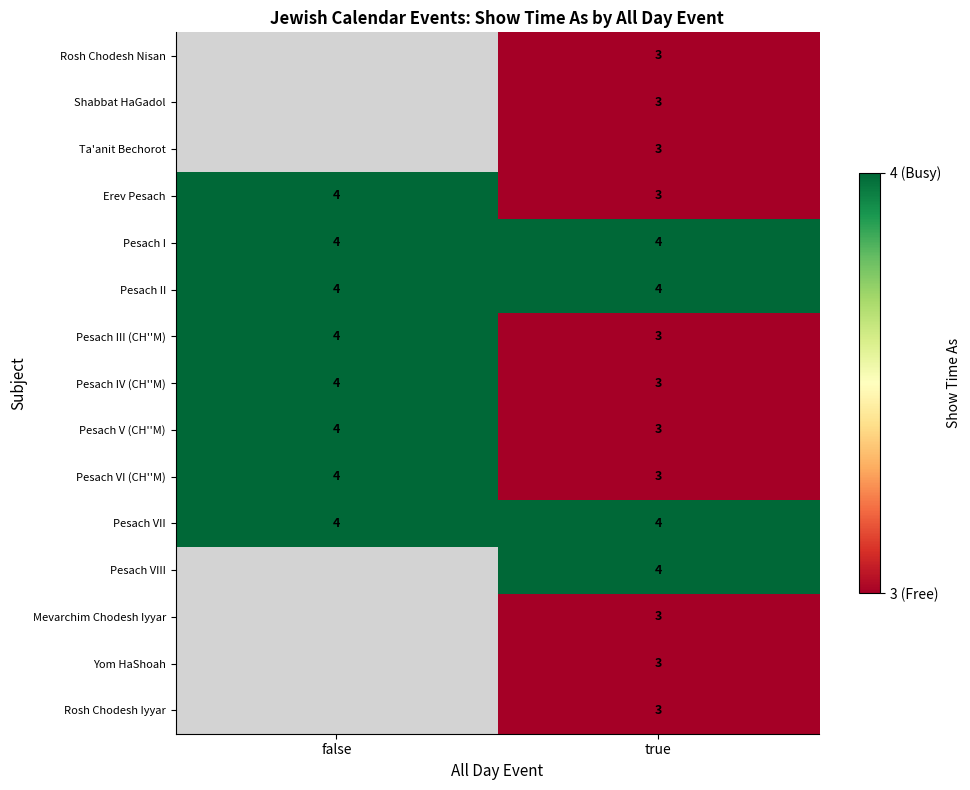

True or false: Pesach II has a value of 4 at false.

True